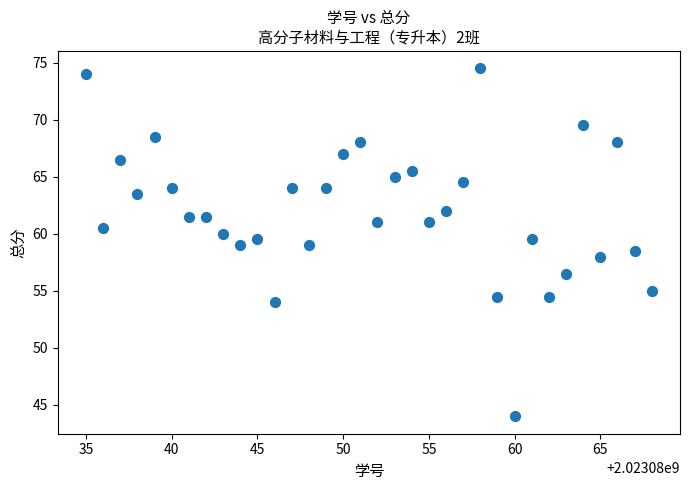

What is the range of Y values (max minus min)?

30.5